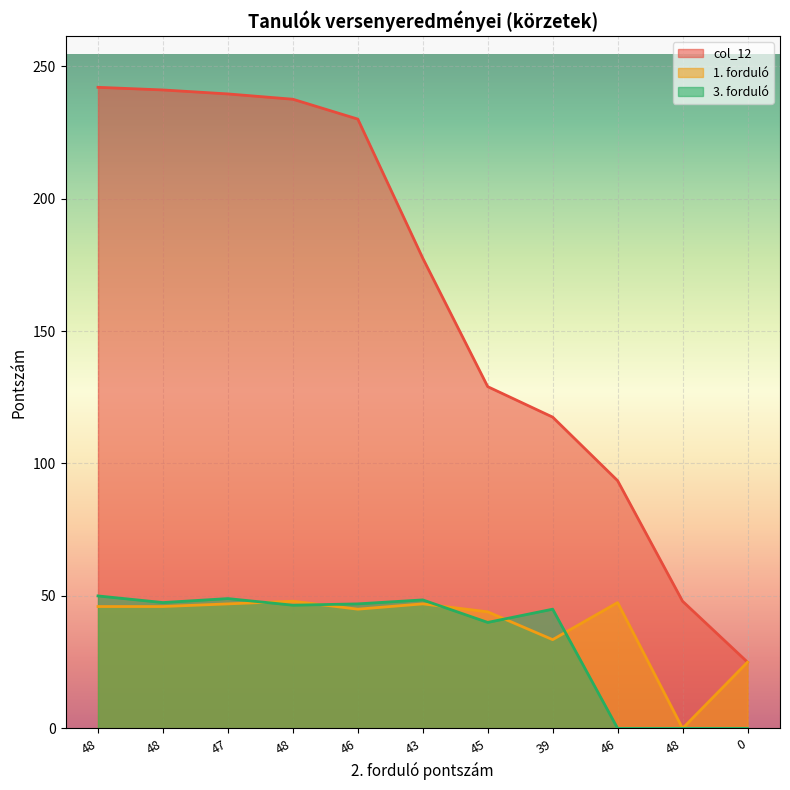

True or false: col_12 has more than 0 points higher than both neighbors.

False